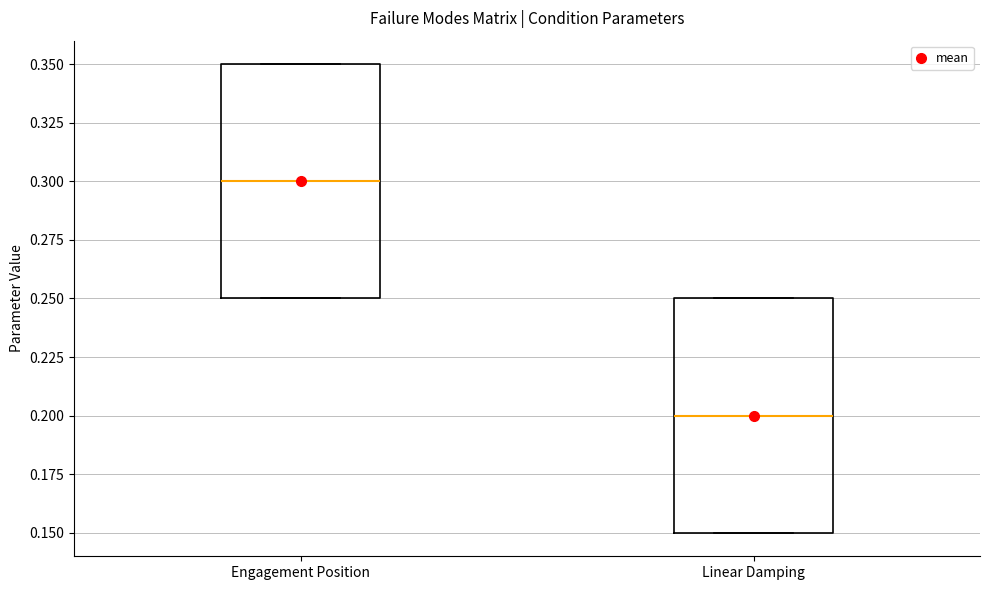

Where is the lower edge of the box for Linear Damping on the y-axis? The values are not printed on the chart, so give them approximately, as read against the axis.

0.15